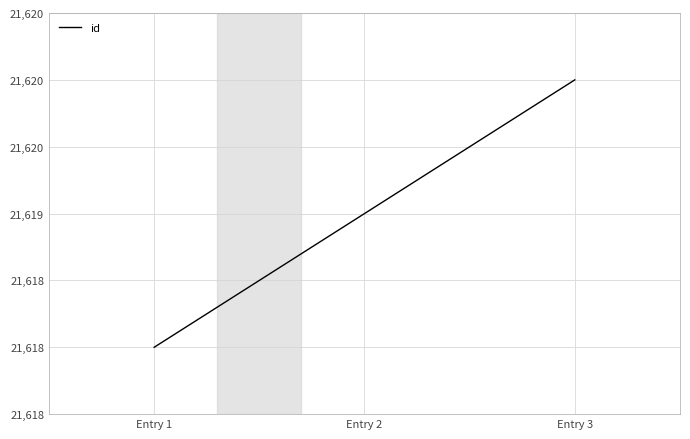

What is the difference between the second highest and minimum values?

1